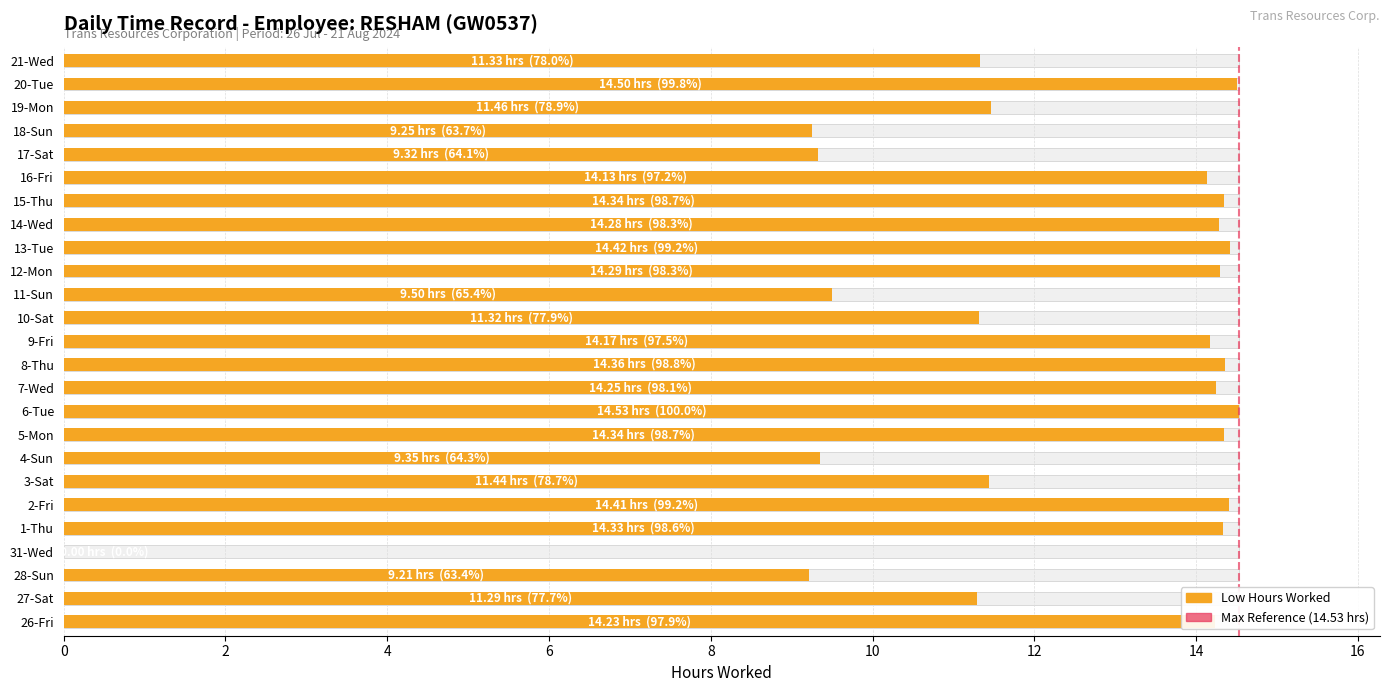

What is the greatest value displayed?

14.5